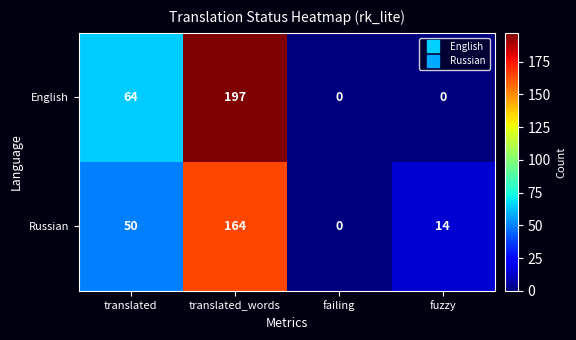

How many categories are shown in the chart?

4